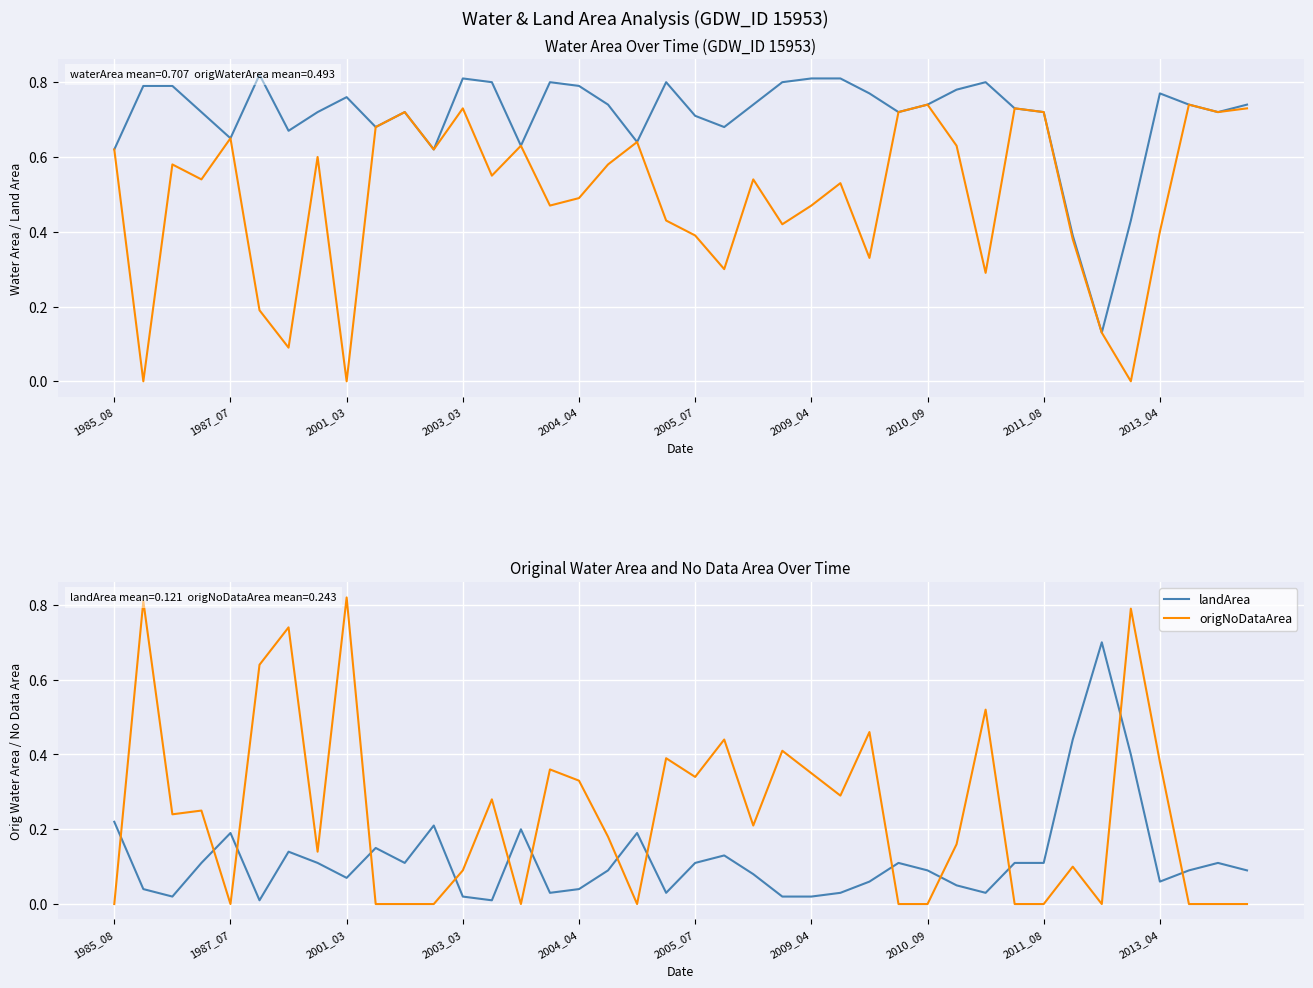

The value of landArea at 33 is 0.4. True or false?

True